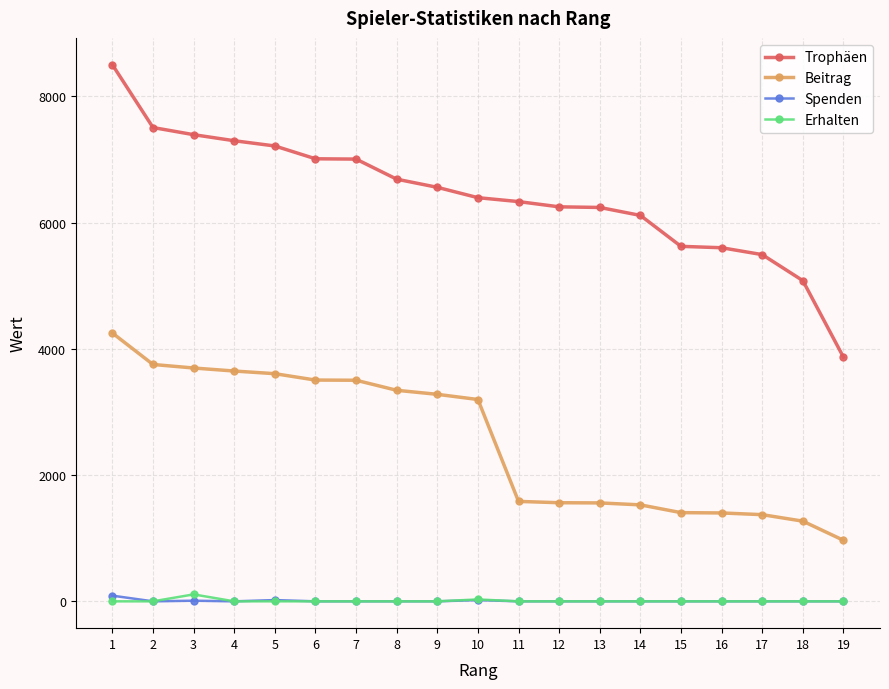

Between 8 and 18, which series saw the biggest shift?

Beitrag